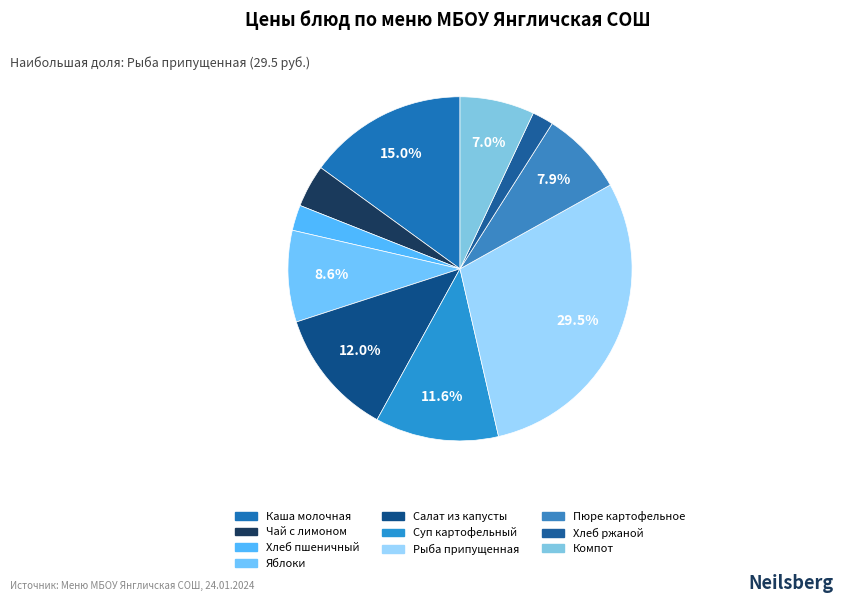

Which category has the smallest portion of the pie?

Хлеб ржаной